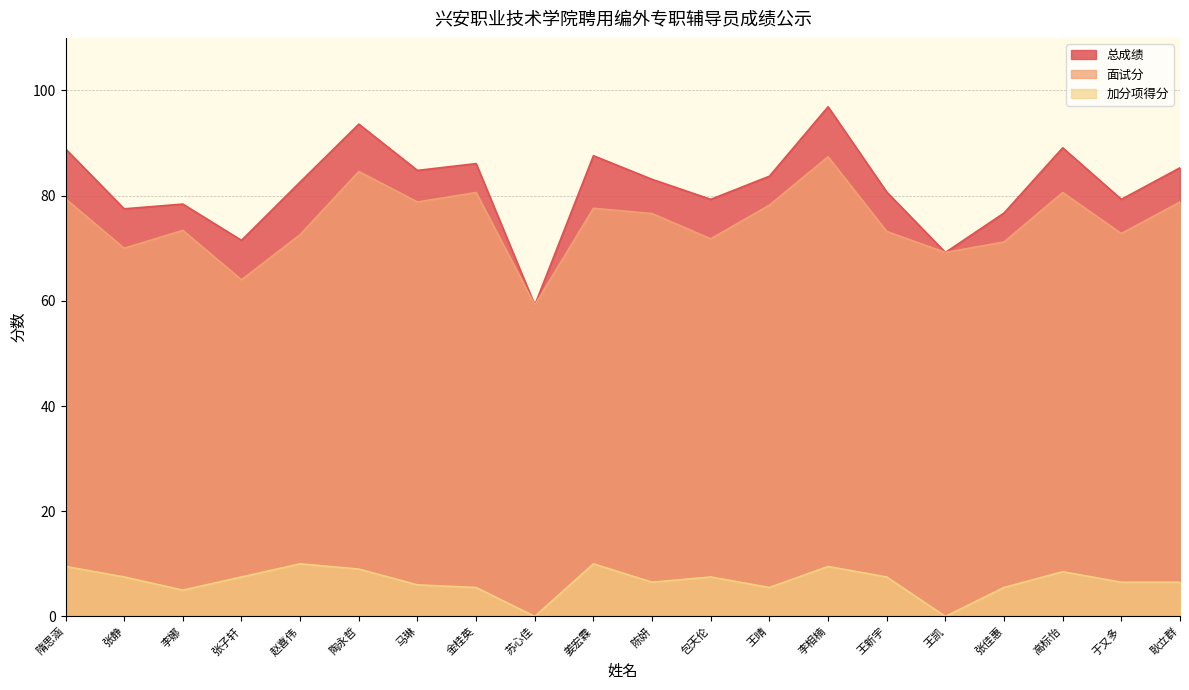

What is the difference between the highest and lowest values at 高标怡?

80.6